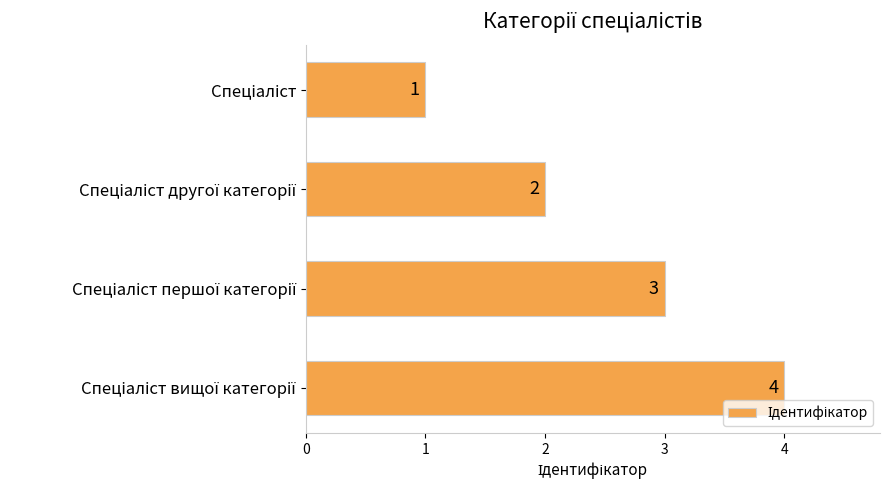

What is the greatest value displayed?

4